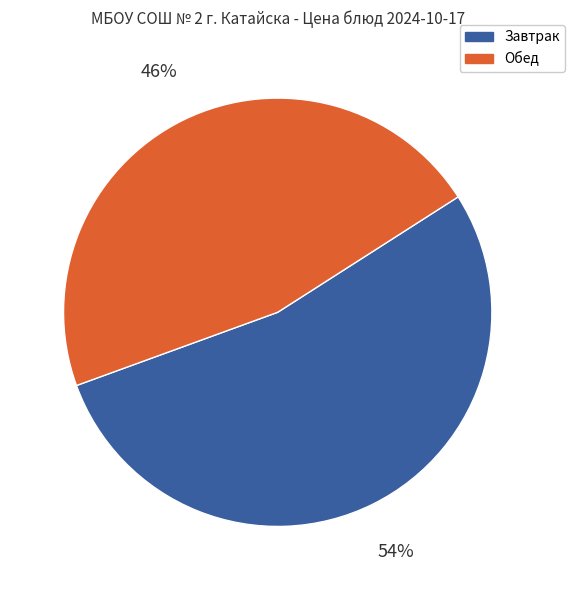

Which has a higher value, Завтрак or Обед?

Завтрак